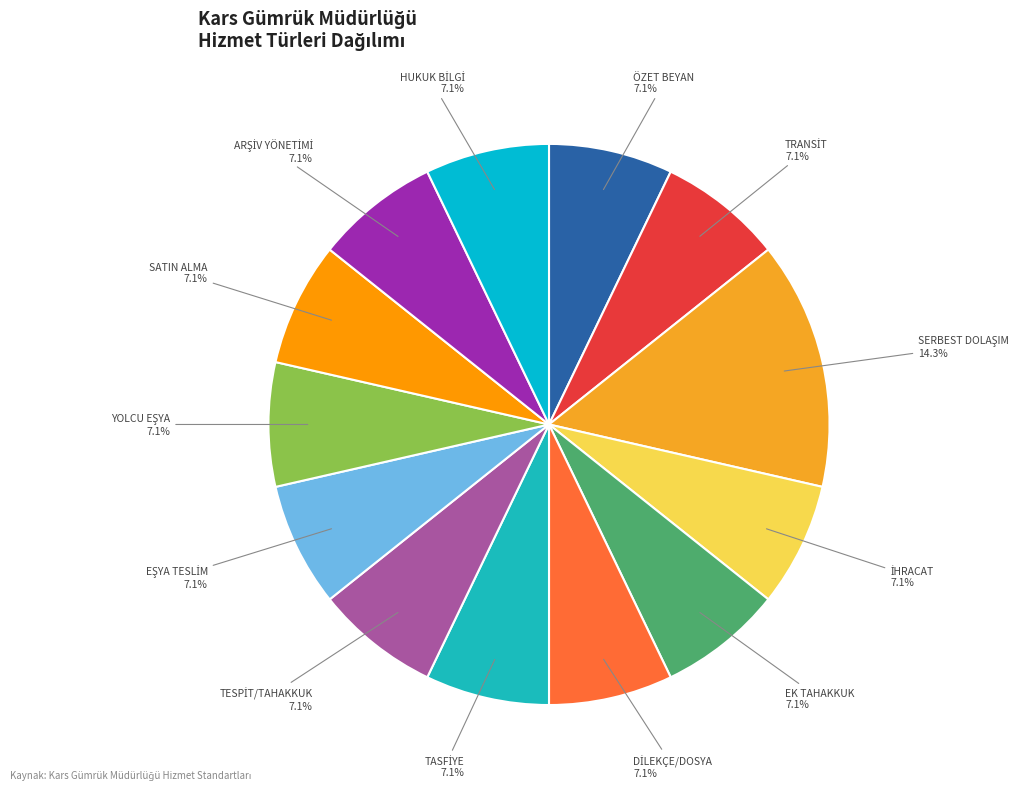

Rank the categories by value from highest to lowest.

SERBEST DOLAŞIM, ÖZET BEYAN, TRANSİT, İHRACAT, EK TAHAKKUK, DİLEKÇE/DOSYA, TASFİYE, TESPİT/TAHAKKUK, EŞYA TESLİM, YOLCU EŞYA, SATIN ALMA, ARŞİV YÖNETİMİ, HUKUK BİLGİ